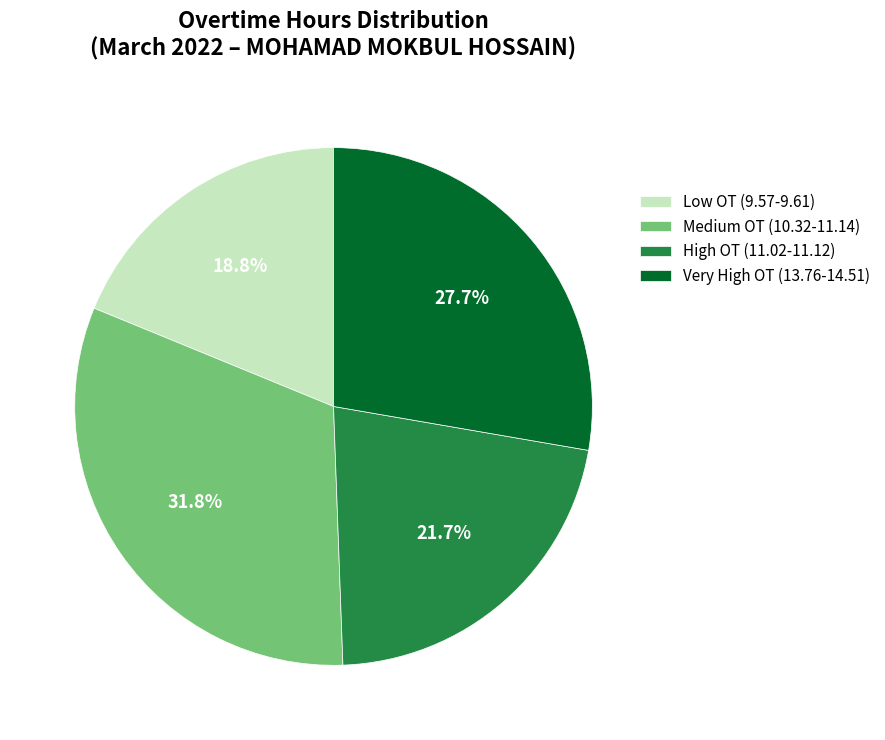

What is the total percentage of Very High OT (13.76-14.51) and High OT (11.02-11.12)?

49.4%